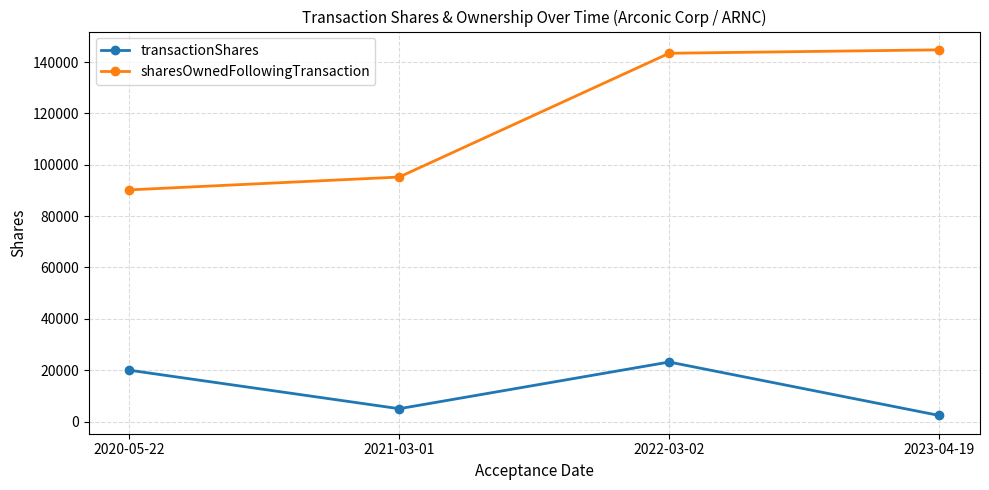

True or false: transactionShares and sharesOwnedFollowingTransaction intersect in this chart.

False